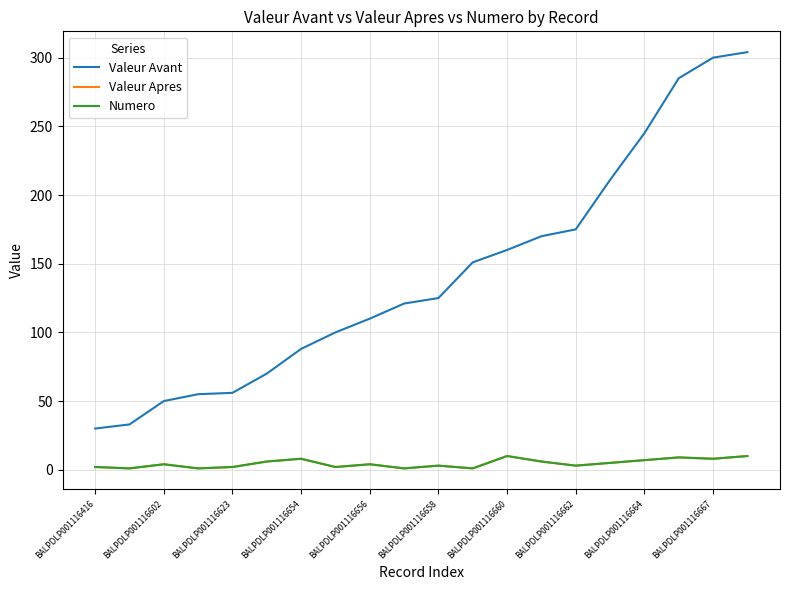

Reading left to right, what are all the values shown in this chart?

Valeur Avant: 30	33	50	55	56	70	88	100	110	121	125	151	160	170	175	211	245	285	300	304
Valeur Apres: 2	1	4	1	2	6	8	2	4	1	3	1	10	6	3	5	7	9	8	10
Numero: 2	1	4	1	2	6	8	2	4	1	3	1	10	6	3	5	7	9	8	10